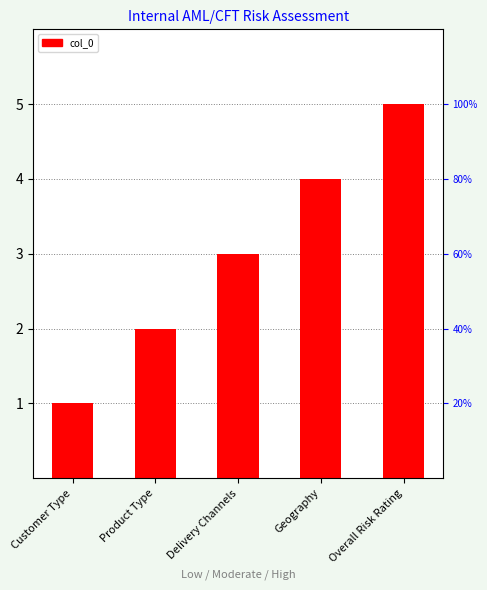

Are the bars horizontal?

No